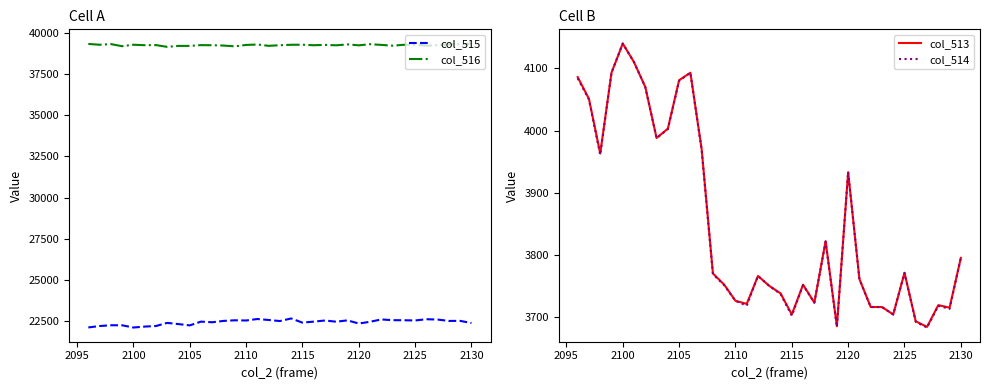

True or false: col_514 and col_513 cross at least once.

False